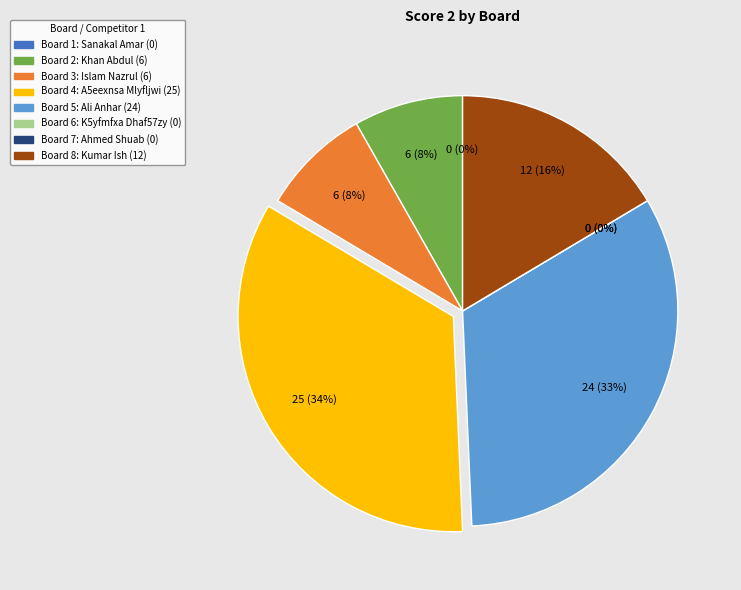

How many segments does this pie chart have?

8